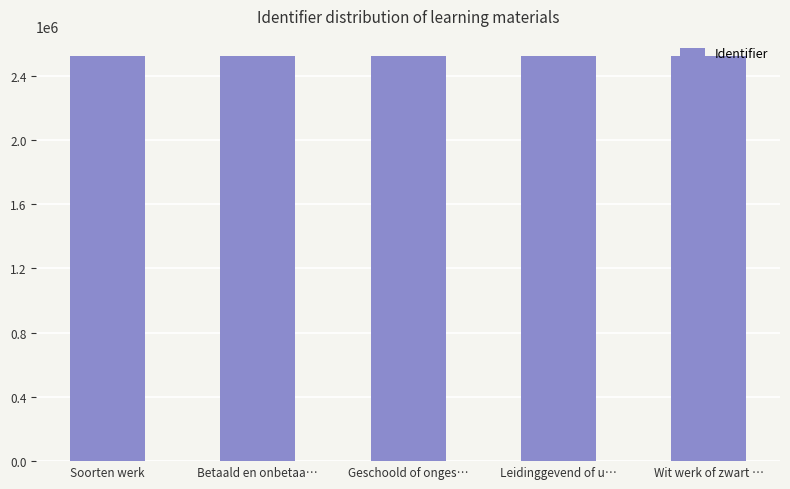

What is the label of the 2nd bar from the right?

Leidinggevend of u…